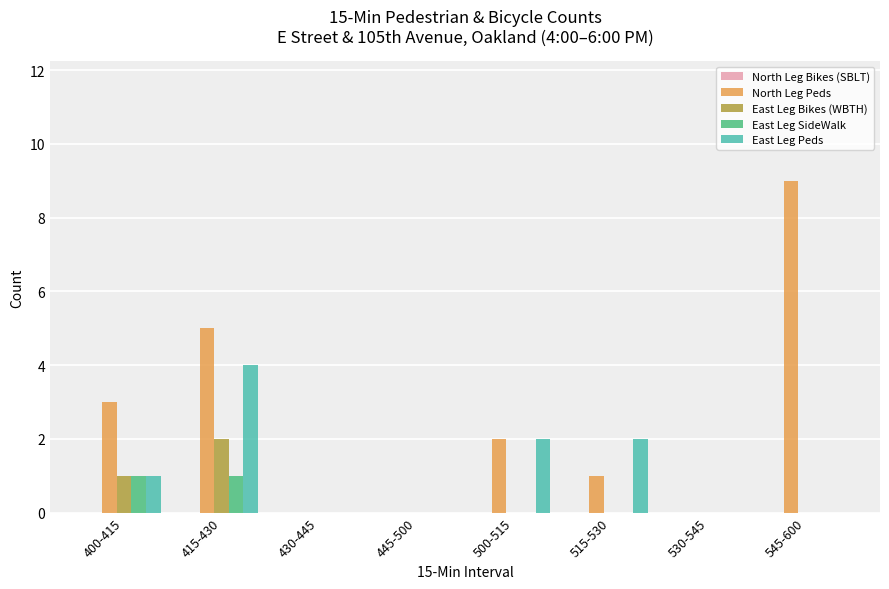

Does the chart contain stacked bars?

No